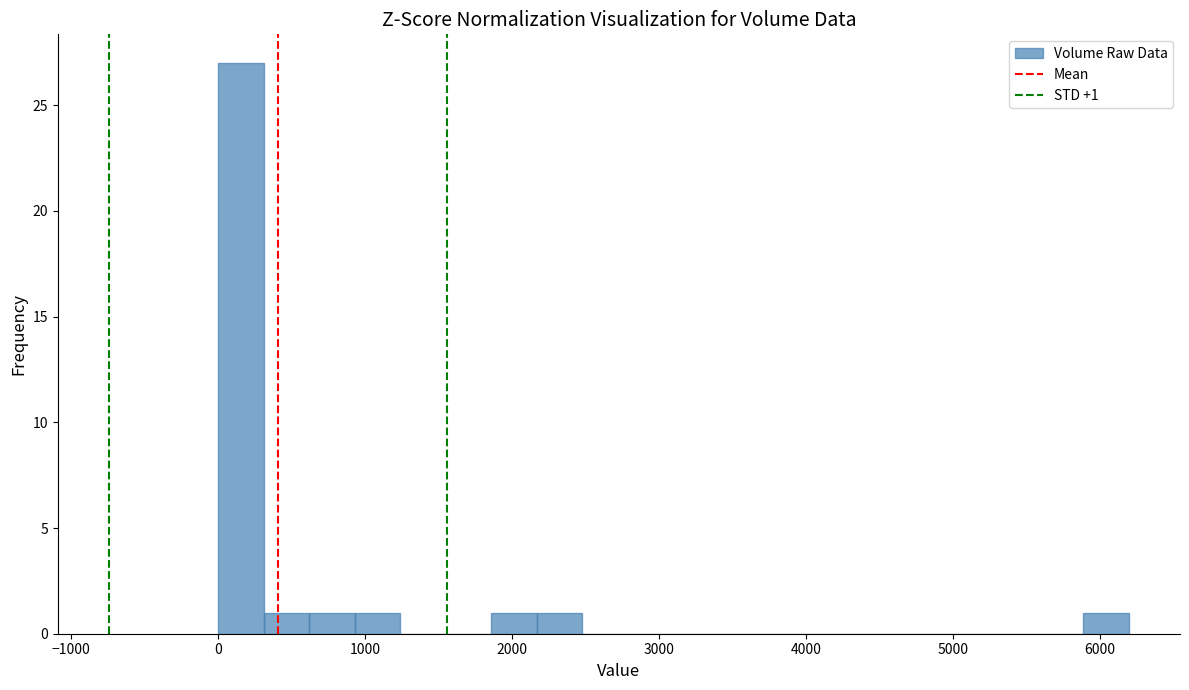

Around what value on the x-axis is the tallest bar? Give the approximate position of its centre, as read against the axis.

200